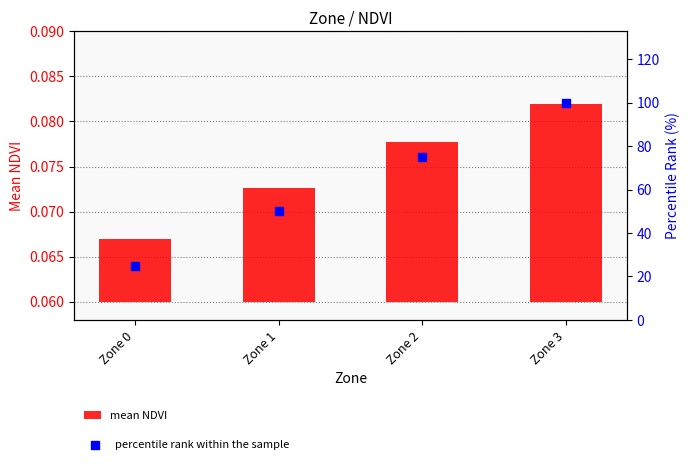

Is the value of mean NDVI at Zone 3 greater than the value of percentile rank within the sample at Zone 0?

No